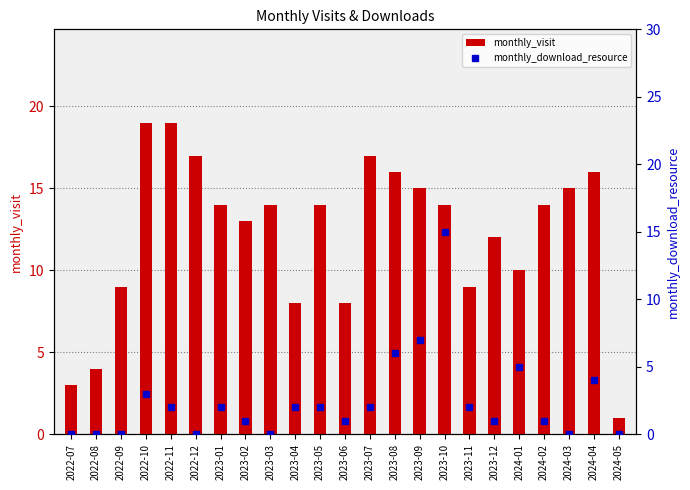

What is the minimum value for monthly_visit?

1